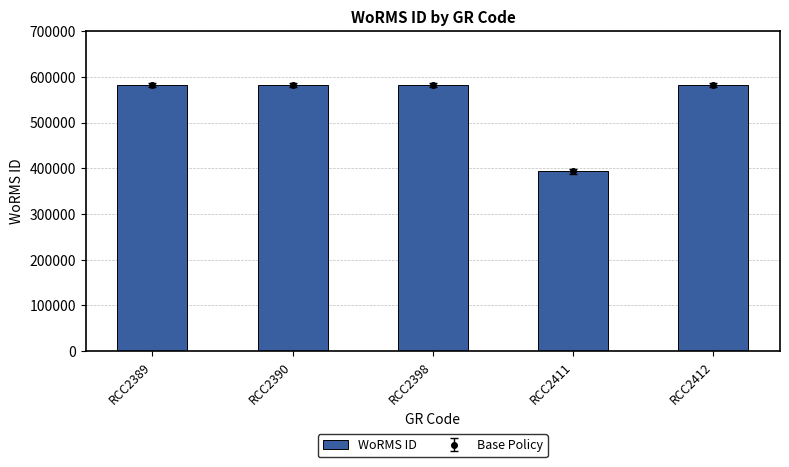

What is the average value?

544325